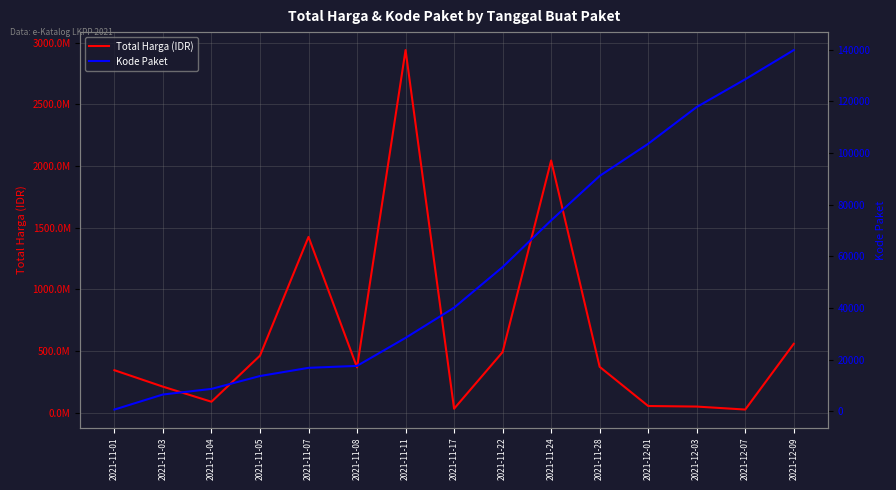

True or false: Kode Paket and Total Harga (IDR) cross at least once.

False